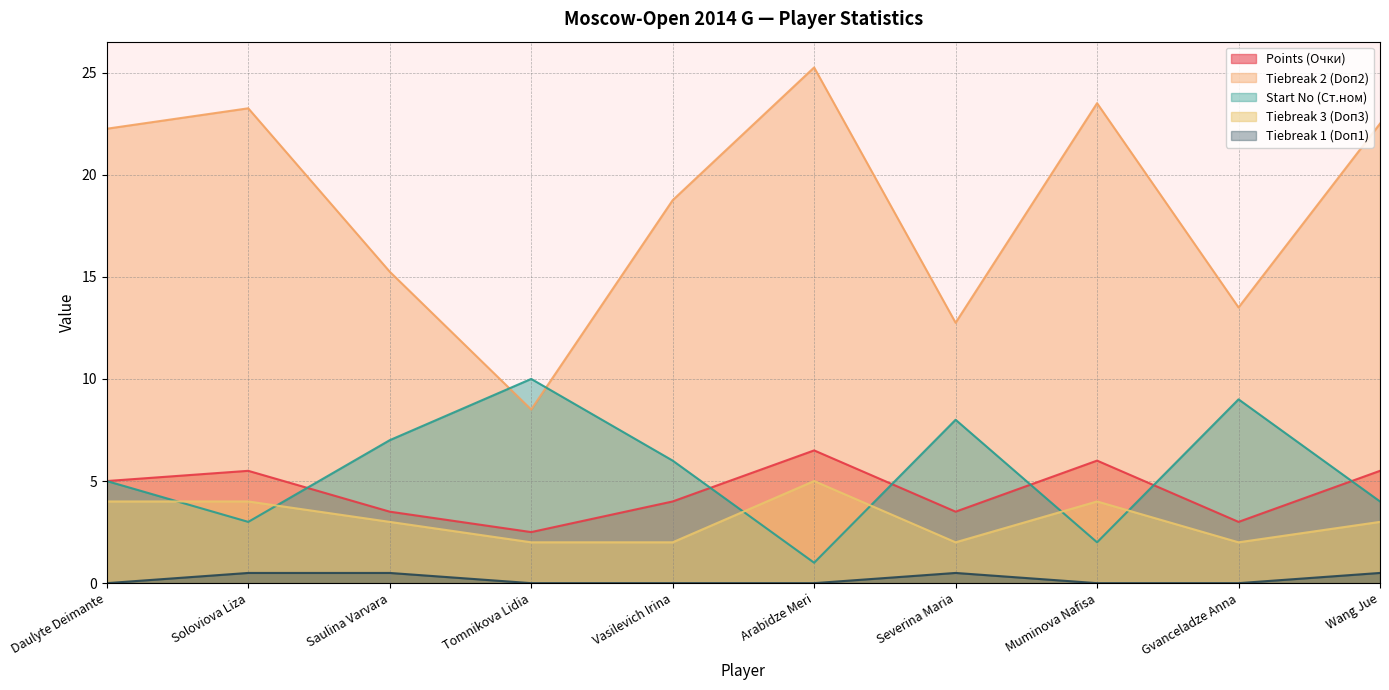

At Tomnikova Lidia, list the series in order from smallest to largest.

Tiebreak 1 (Doп1), Tiebreak 3 (Doп3), Points (Очки), Tiebreak 2 (Doп2), Start No (Ст.ном)